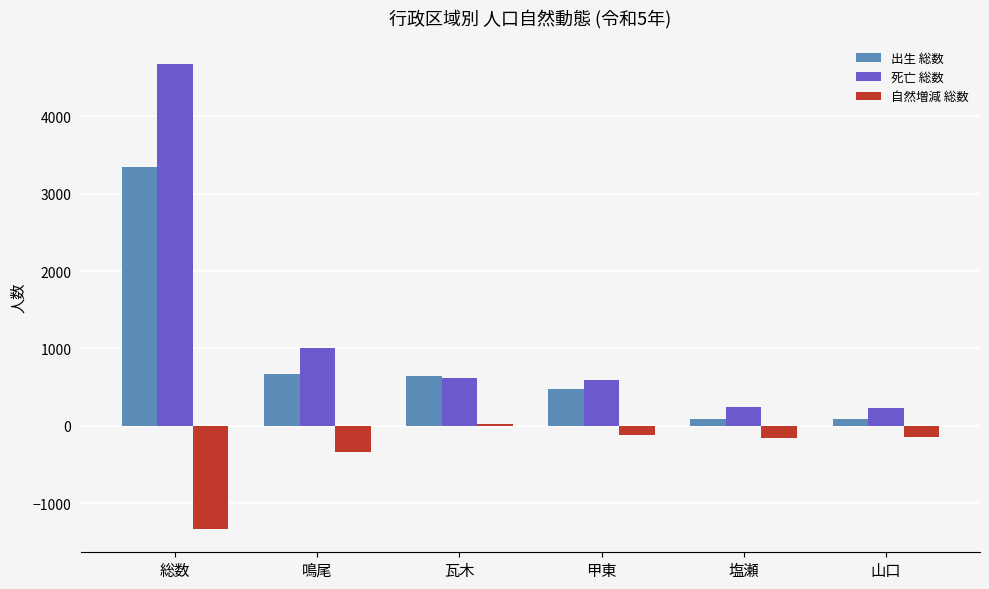

Which category has the highest value in the 出生 総数 series?

総数